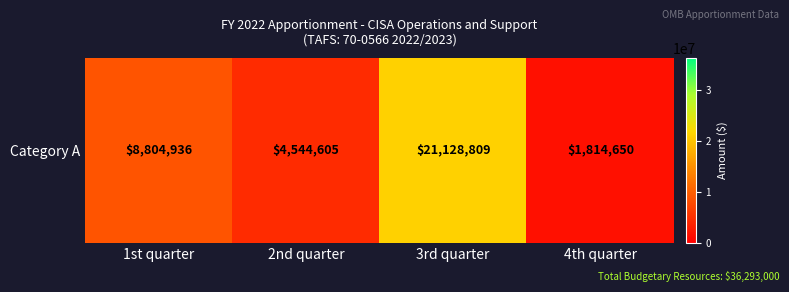

Reading left to right, transcribe all the data shown in this chart.

1st quarter=8804936	2nd quarter=4544605	3rd quarter=21128809	4th quarter=1814650